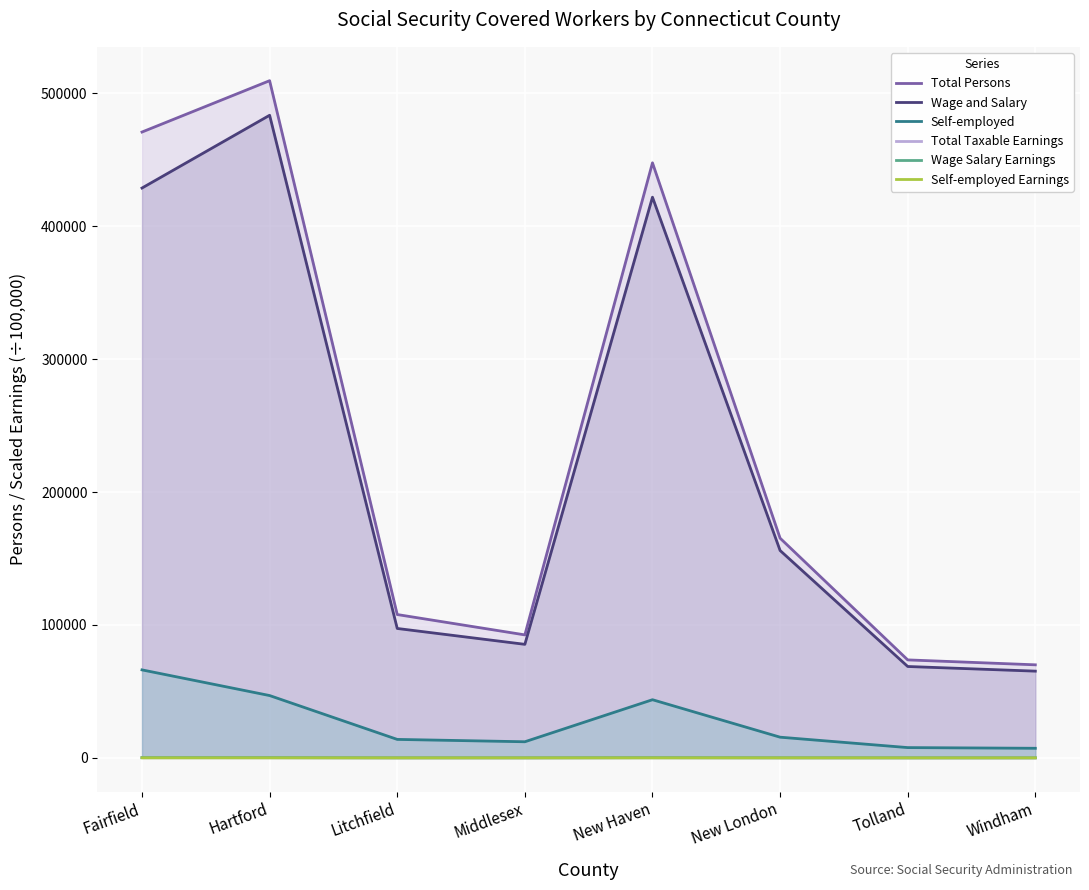

How many lines are shown in the chart?

6